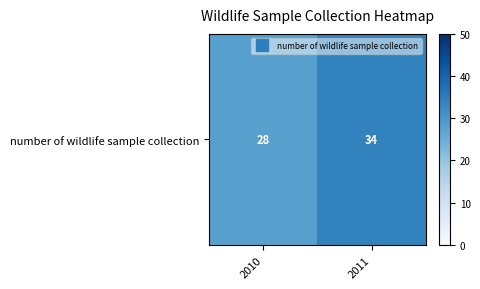

How many values are below 34?

1